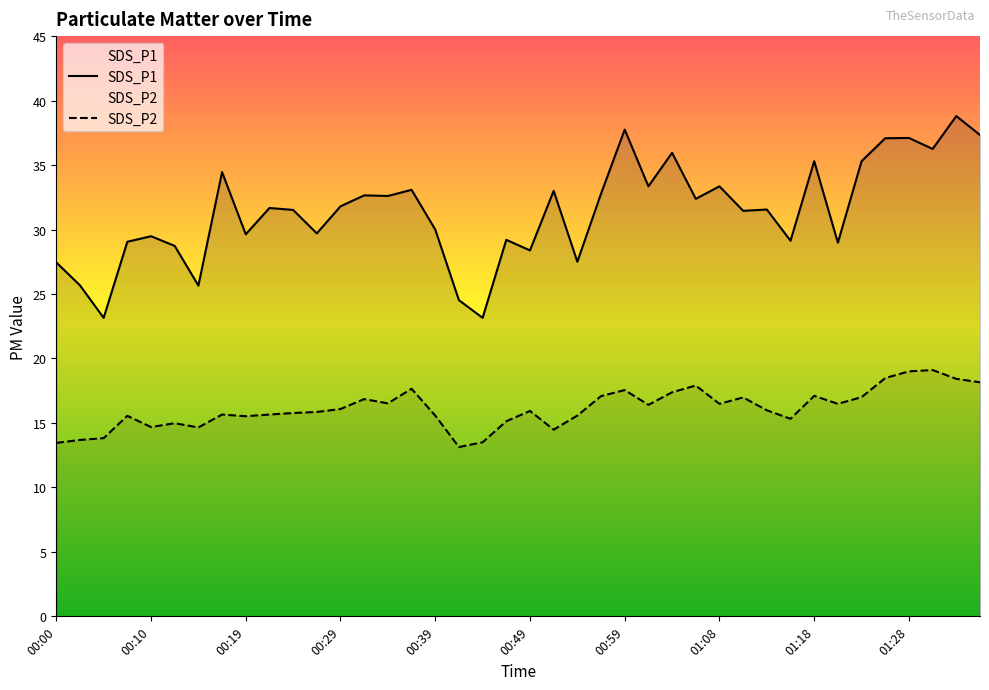

List the series in order of their peak value, lowest first.

SDS_P2, SDS_P1